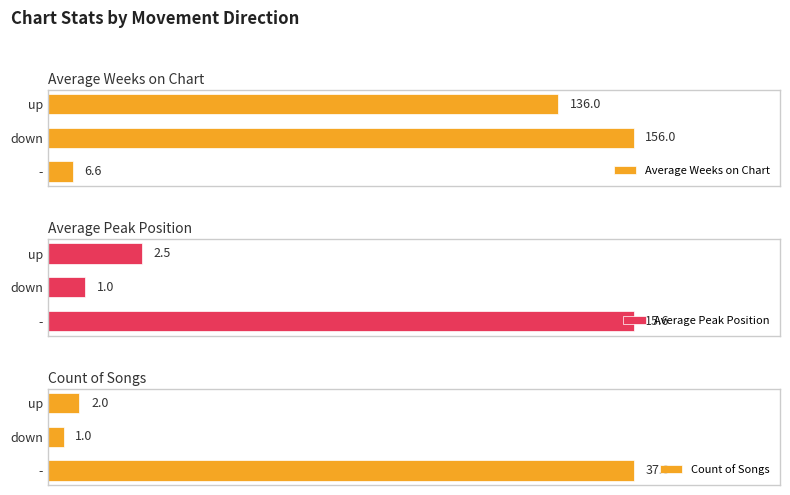

At which label is Average Weeks on Chart closest to 81?

up